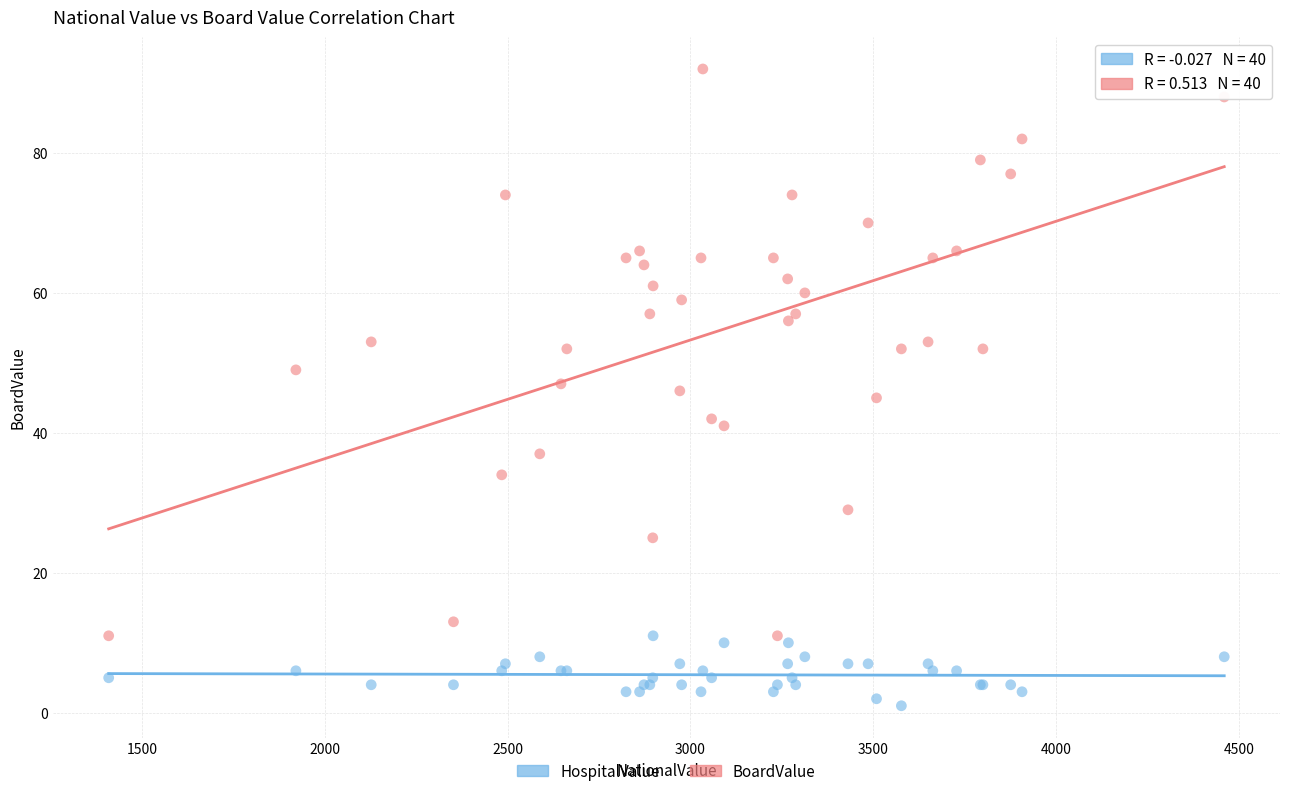

Which series has the widest spread of Y values?

BoardValue